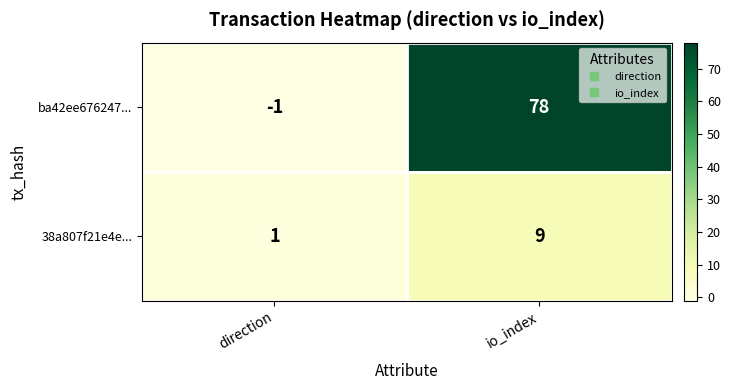

Which series has the widest spread of values?

ba42ee676247...